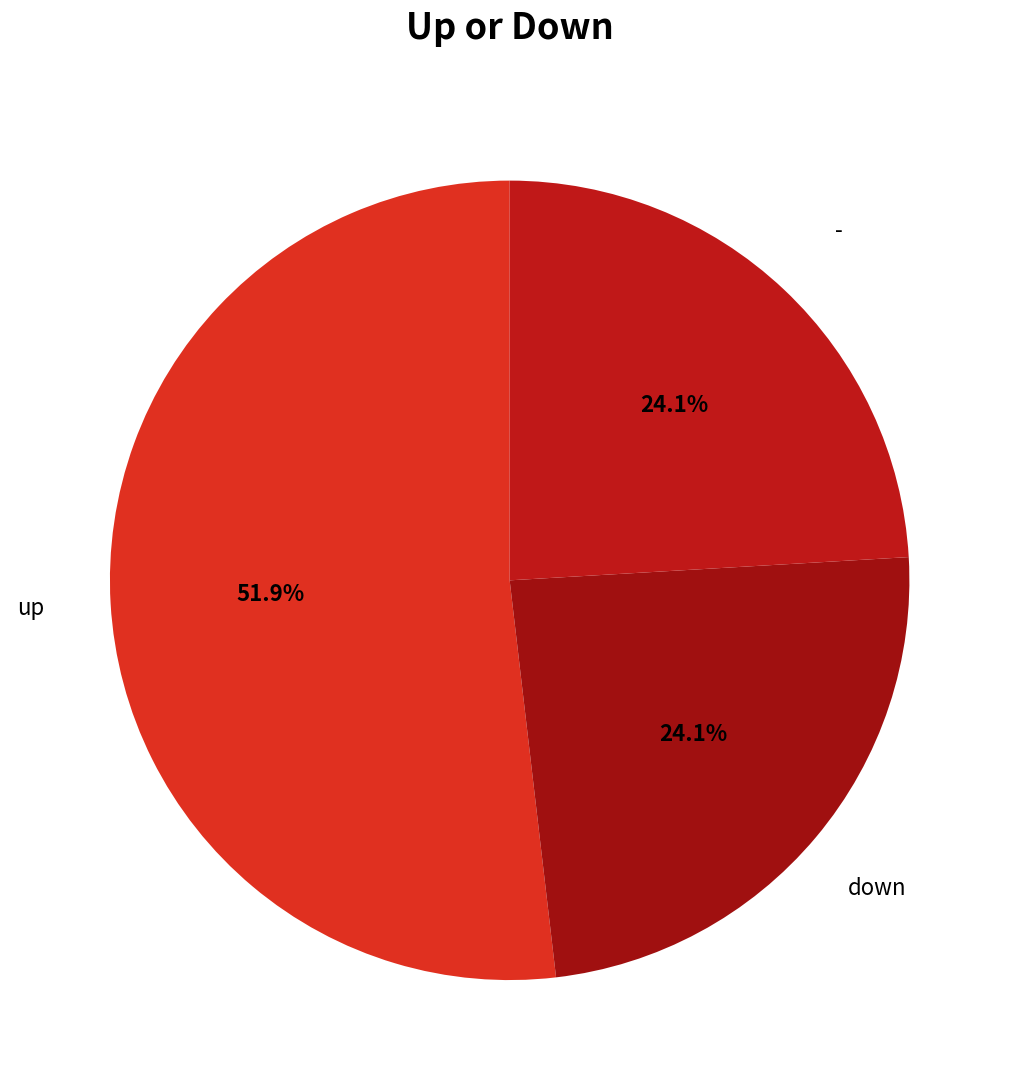

How many slices are in this pie chart?

3